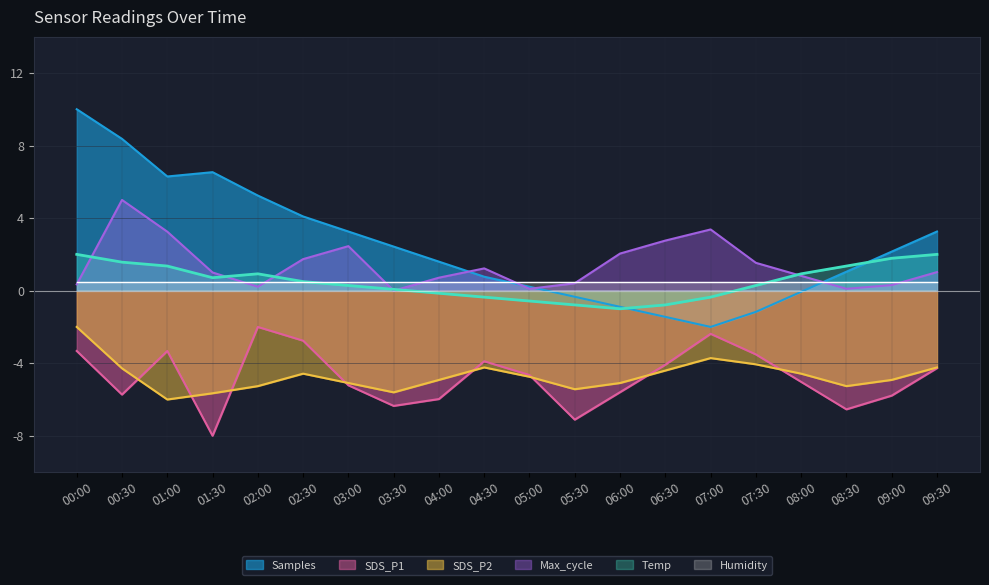

What is the label of the 10th point from the left?

04:30